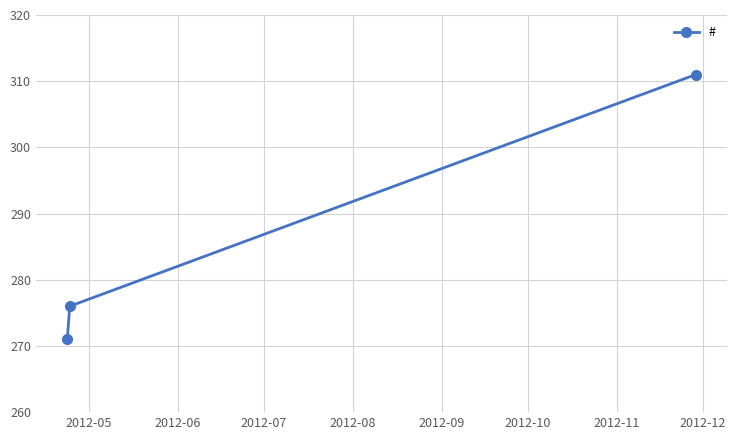

What is the difference between the maximum and minimum values?

40